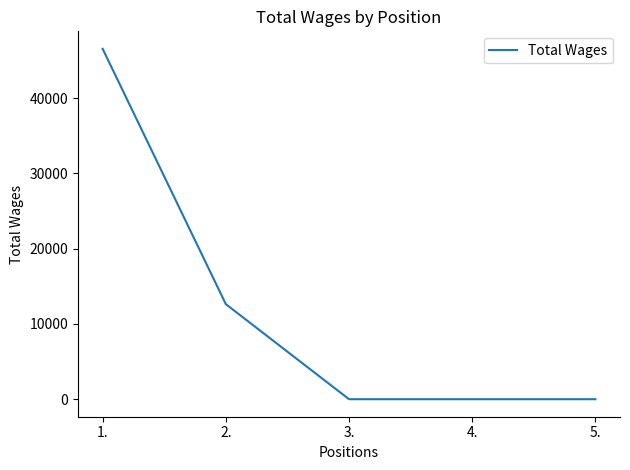

Is it true that the value at 1. is 63589?

False